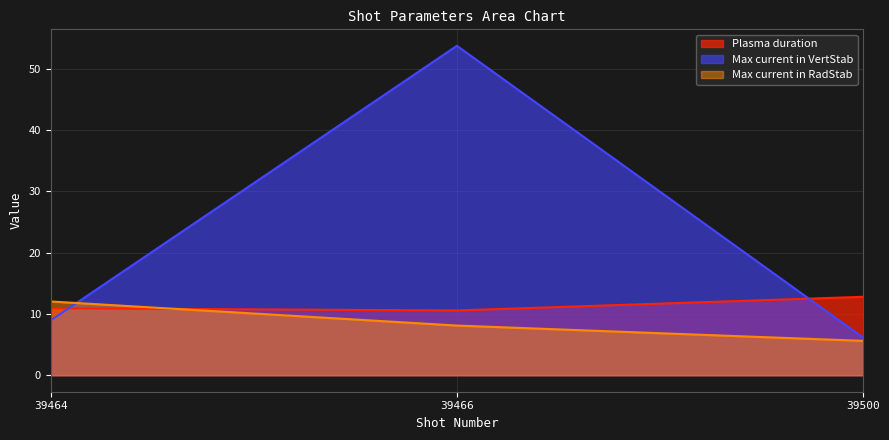

How many data points does each series have?

3